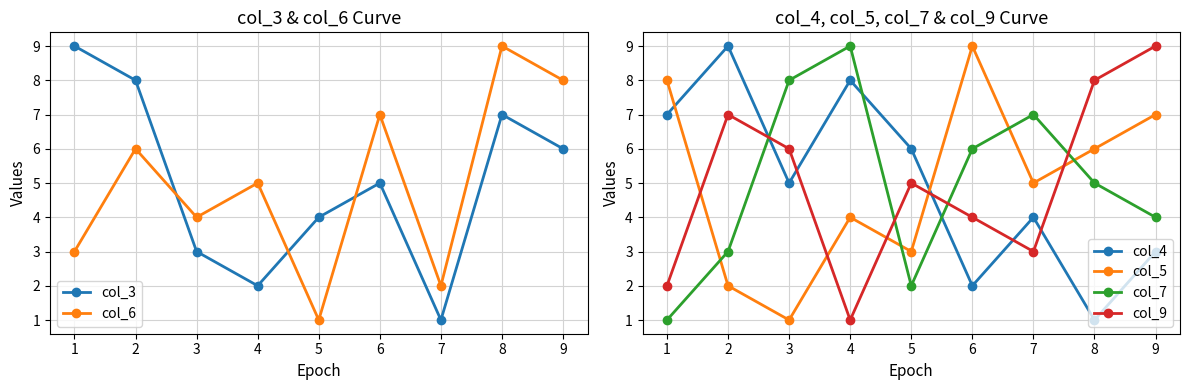

Reading left to right, list all the values displayed in this chart.

col_3: 9	8	3	2	4	5	1	7	6
col_6: 3	6	4	5	1	7	2	9	8
col_4: 7	9	5	8	6	2	4	1	3
col_5: 8	2	1	4	3	9	5	6	7
col_7: 1	3	8	9	2	6	7	5	4
col_9: 2	7	6	1	5	4	3	8	9